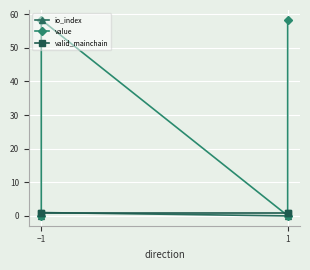

What are all the series names shown in the legend?

io_index, value, valid_mainchain